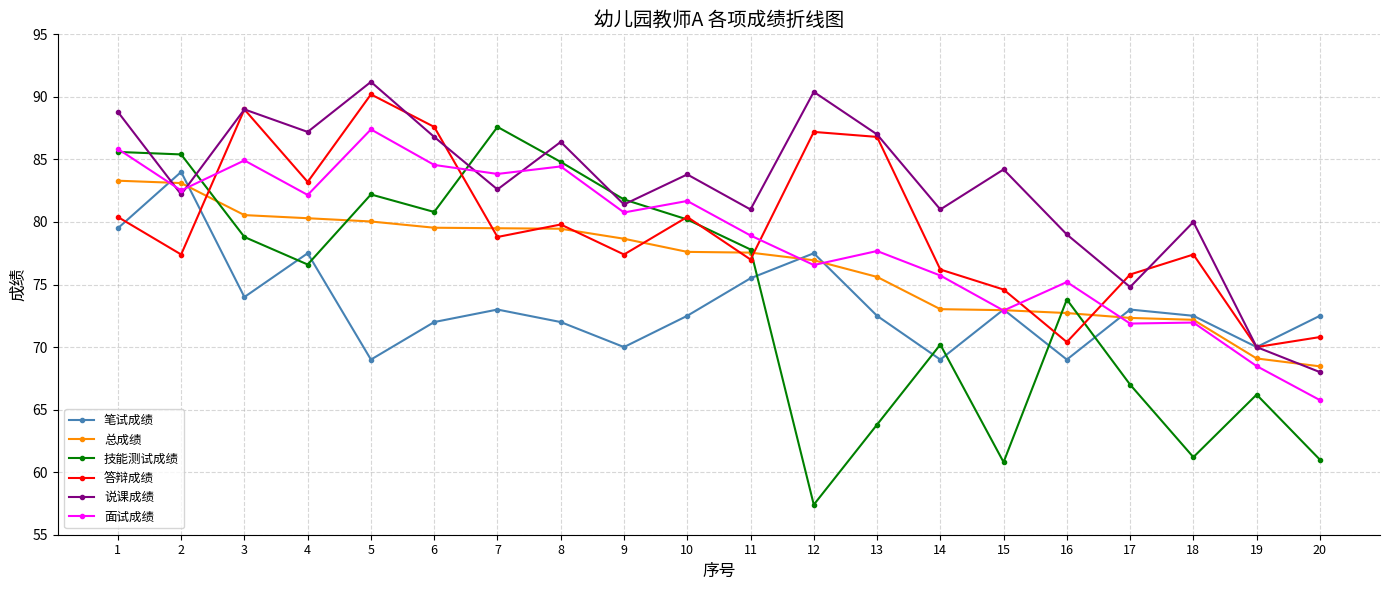

Does the chart display data point markers on the line(s)?

Yes